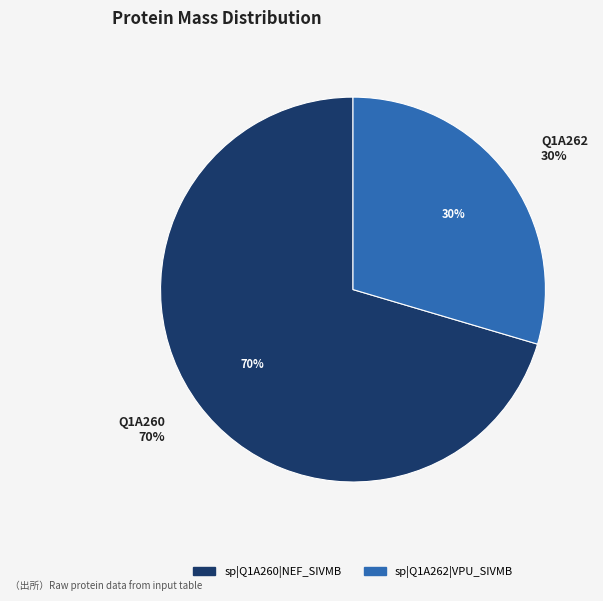

Rank the categories by value from highest to lowest.

sp|Q1A260|NEF_SIVMB, sp|Q1A262|VPU_SIVMB